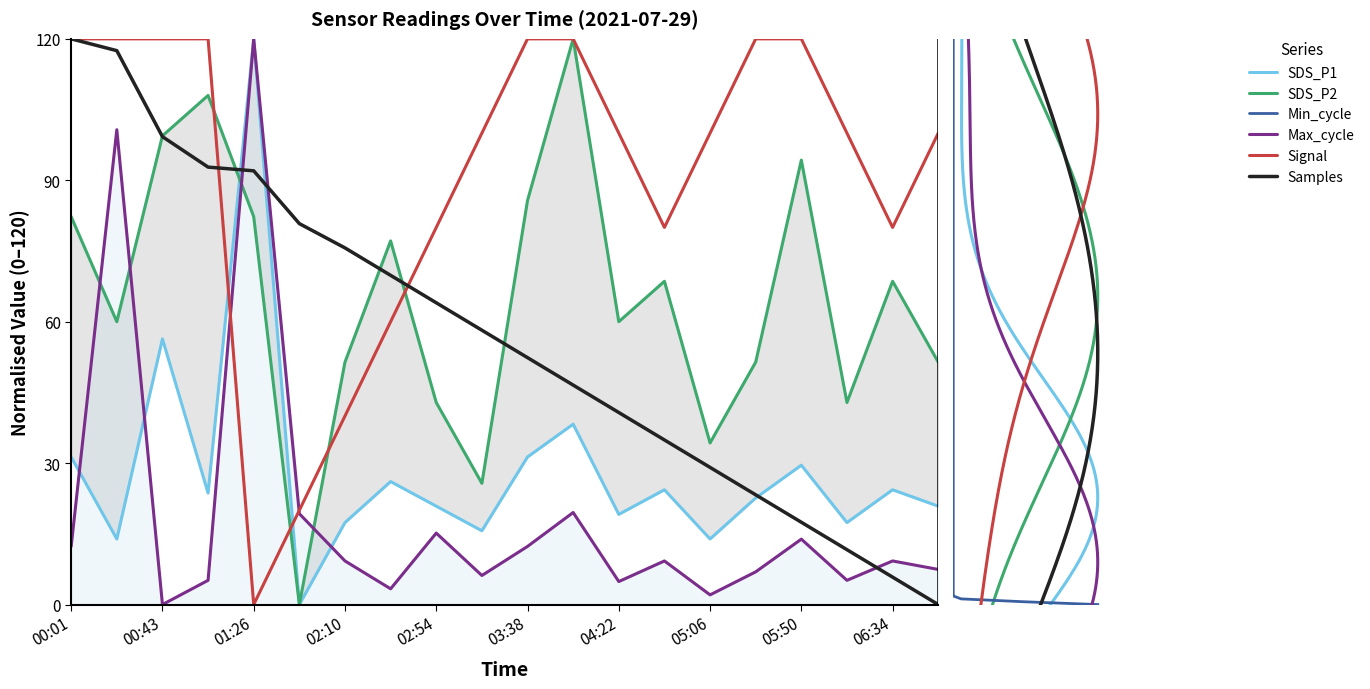

Is this an area chart (filled region under the line)?

No